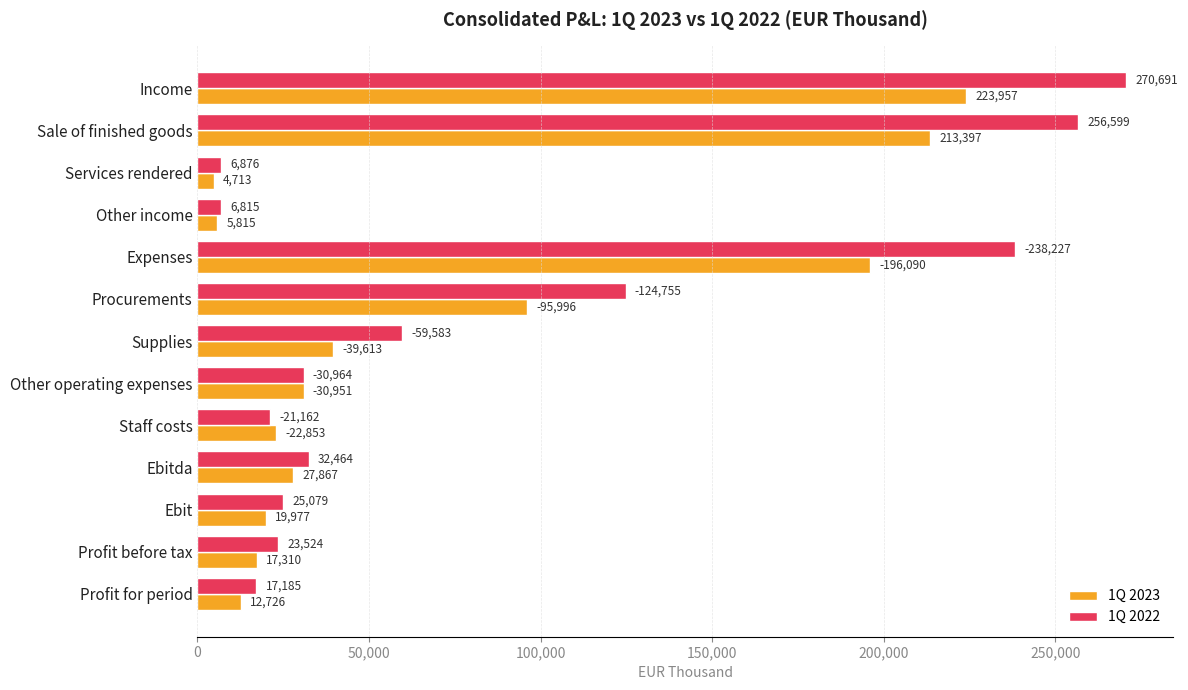

Which series has the largest total across all categories?

1Q 2022